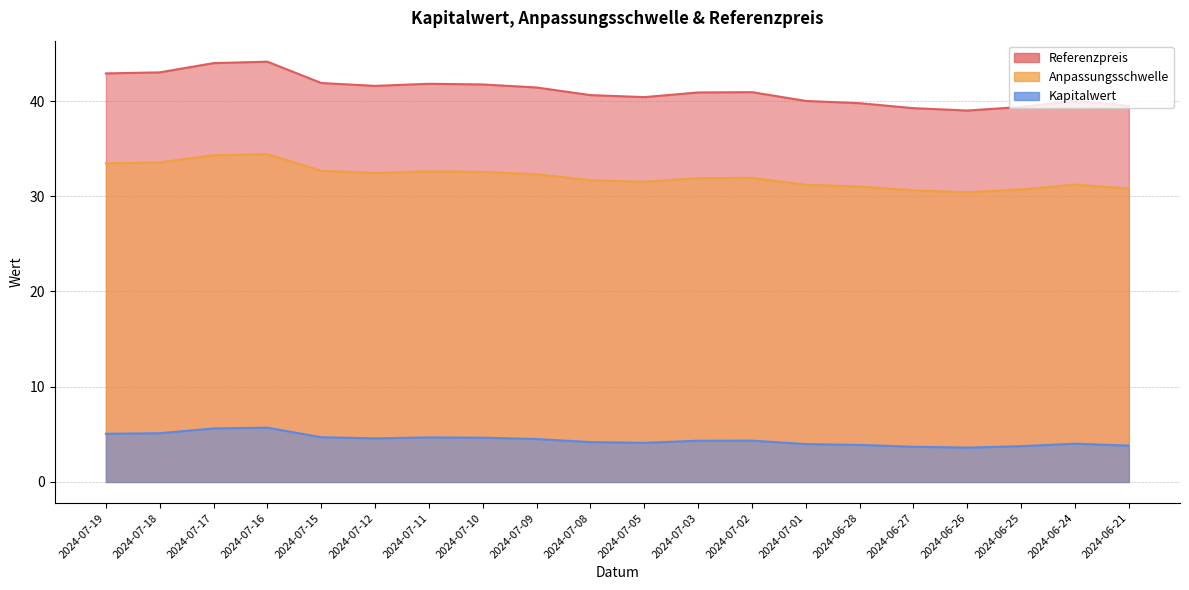

True or false: Referenzpreis has more than 2 interior local peaks.

True